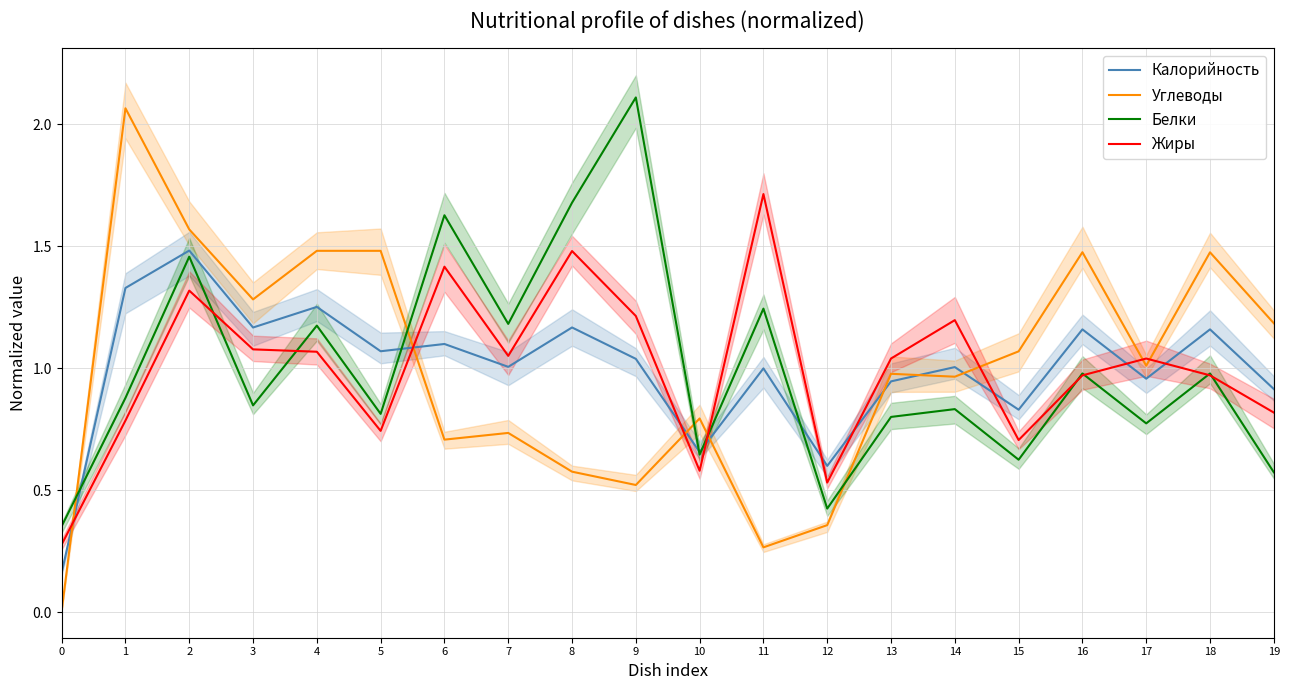

At how many categories does at least one series exceed 0?

20